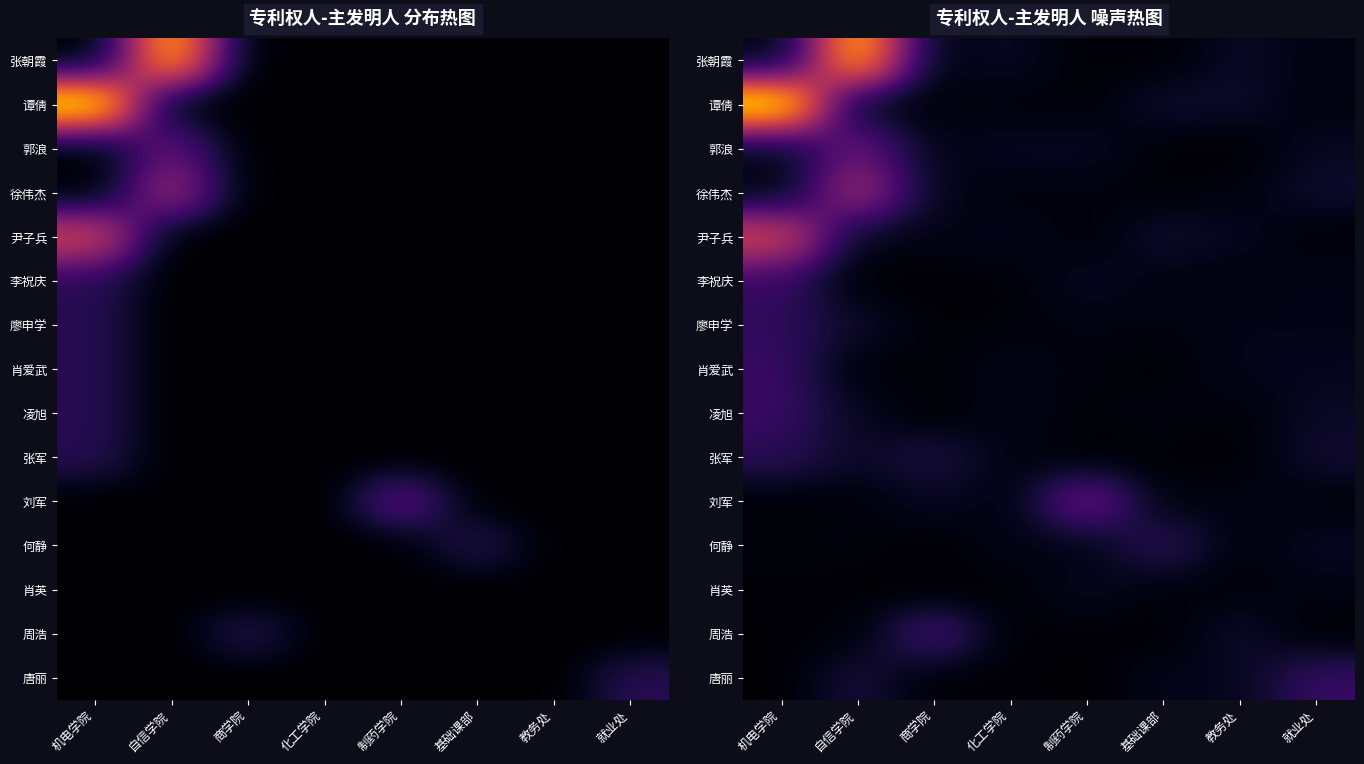

Which series has the largest total across all categories?

谭倩